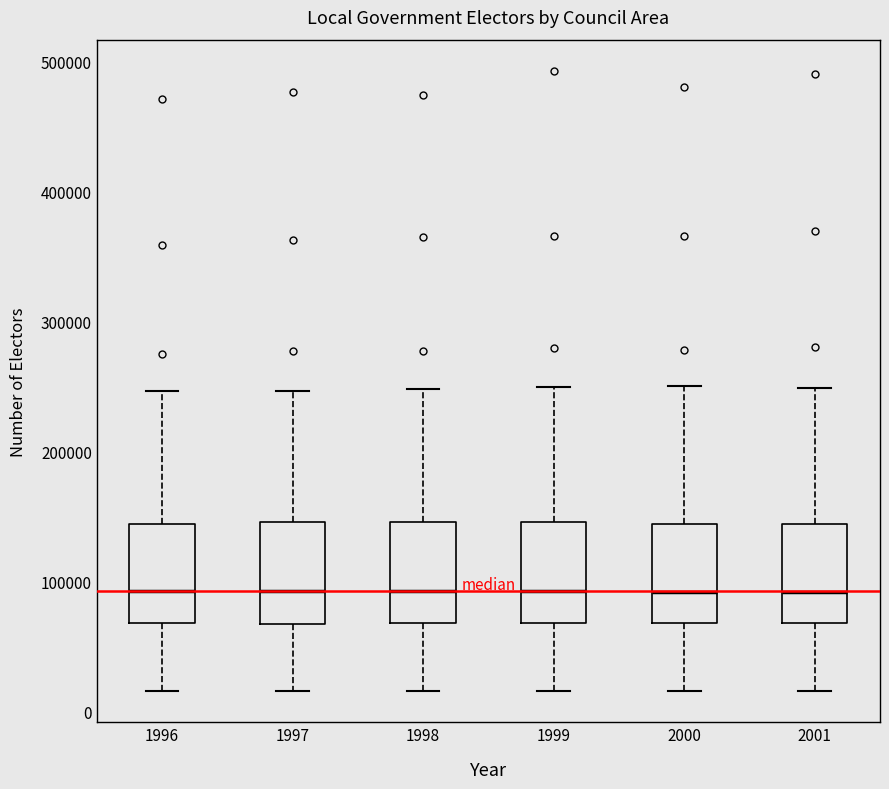

Reading left to right, read every box against the y-axis: the position of its median line, the range the box covers, and the ends of its whiskers. The values are not printed on the chart, so give them approximately, as read against the axis.

1996: median 90000, box 70000 to 140000, whiskers 20000 to 250000
1997: median 90000, box 70000 to 150000, whiskers 20000 to 250000
1998: median 90000, box 70000 to 150000, whiskers 20000 to 250000
1999: median 90000, box 70000 to 150000, whiskers 20000 to 250000
2000: median 90000, box 70000 to 140000, whiskers 20000 to 250000
2001: median 90000, box 70000 to 140000, whiskers 20000 to 250000